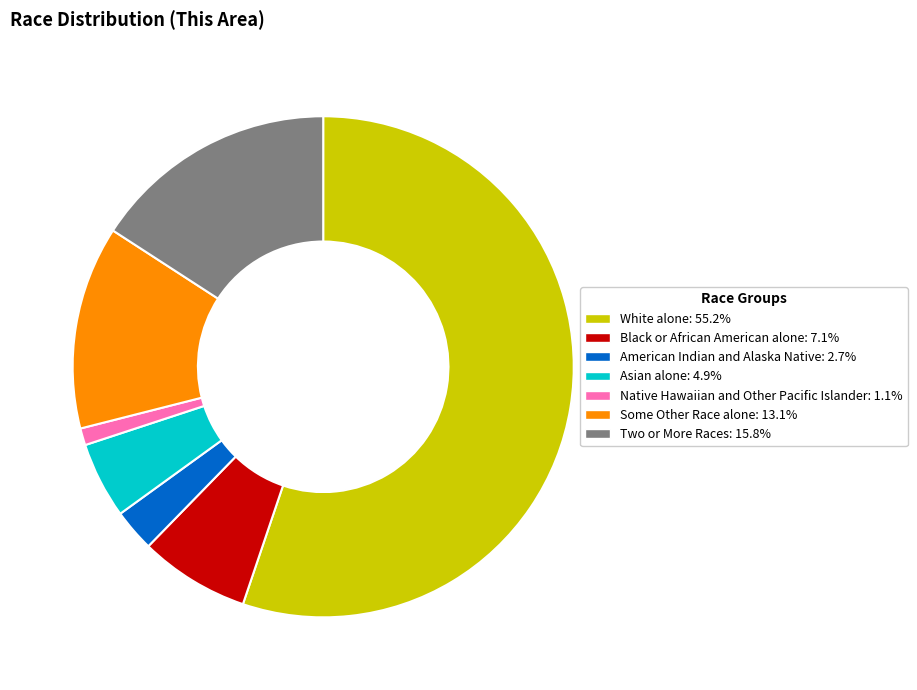

Is the sum of Two or More Races: 15.8% and Some Other Race alone: 13.1% greater than half?

No